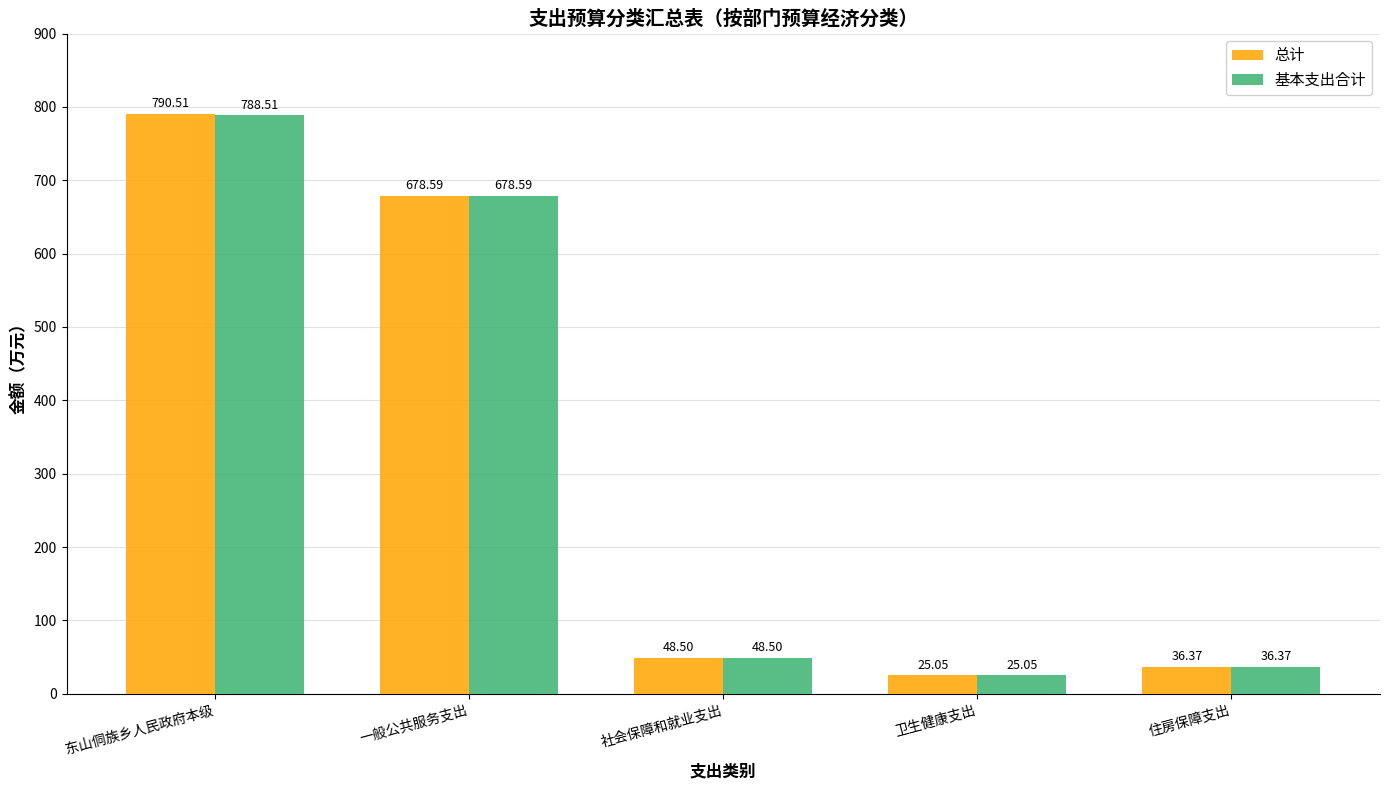

At 东山侗族乡人民政府本级, list the series in order from smallest to largest.

基本支出合计, 总计